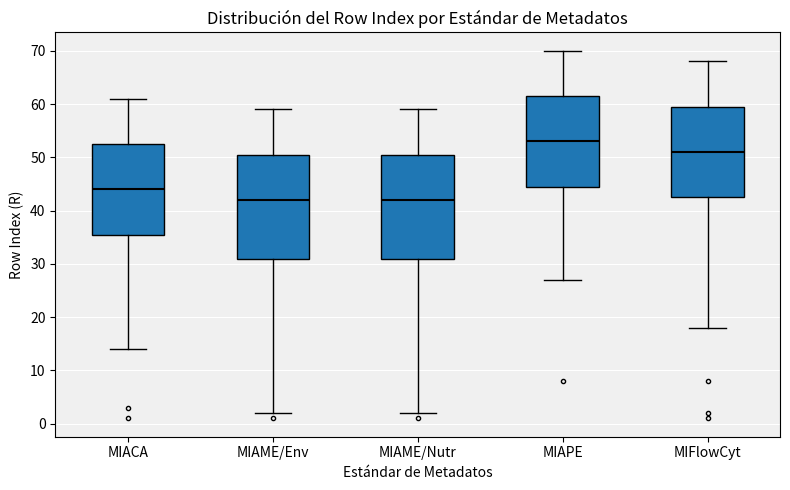

Reading left to right, read every box against the y-axis: the position of its median line, the range the box covers, and the ends of its whiskers. The values are not printed on the chart, so give them approximately, as read against the axis.

MIACA: median 44, box 36 to 53, whiskers 14 to 61
MIAME/Env: median 42, box 31 to 51, whiskers 2 to 59
MIAME/Nutr: median 42, box 31 to 51, whiskers 2 to 59
MIAPE: median 53, box 45 to 62, whiskers 27 to 70
MIFlowCyt: median 51, box 43 to 60, whiskers 18 to 68